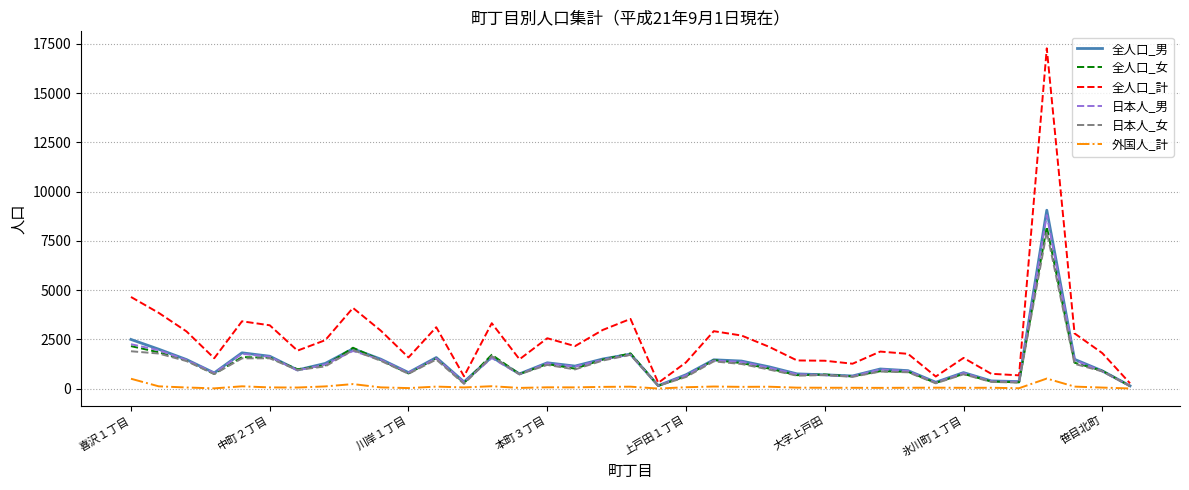

What is the maximum value shown in the chart?

17278